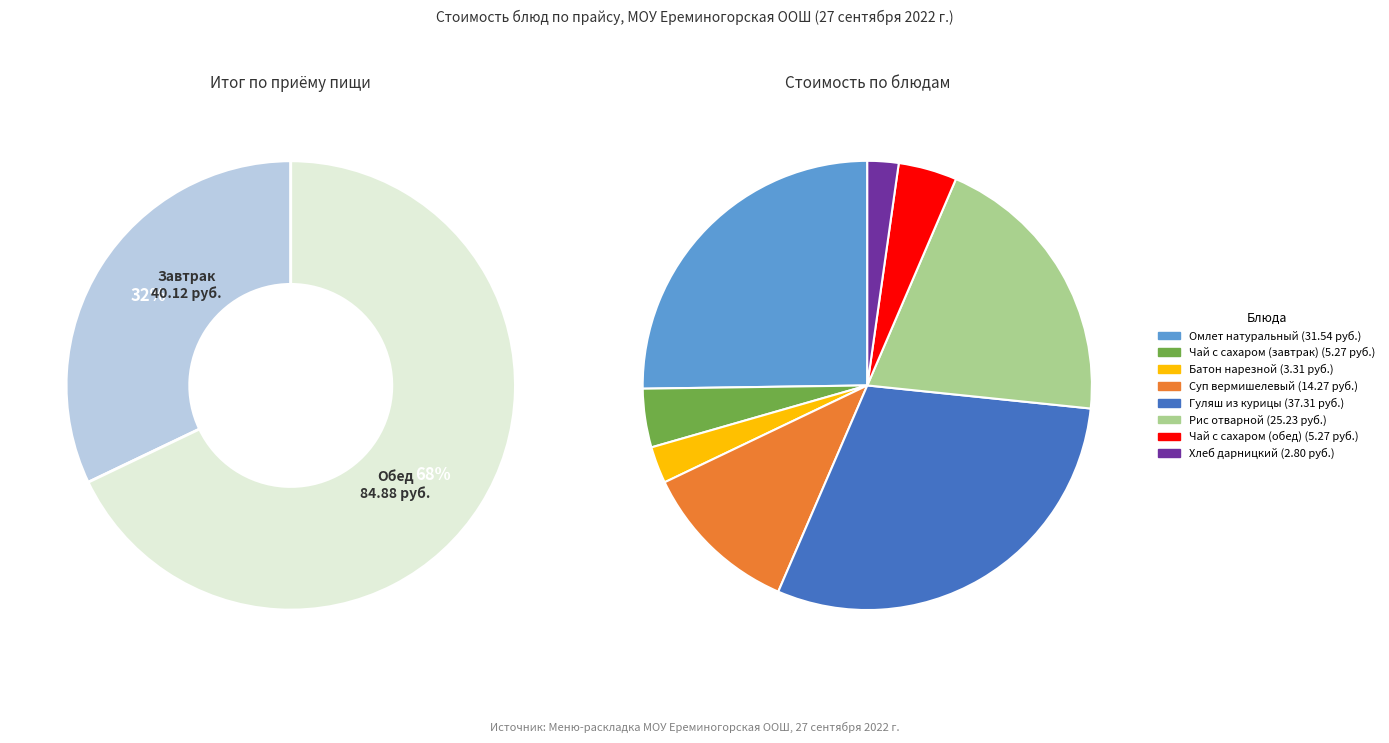

Is Чай с сахаром (завтрак) the majority of the pie?

No